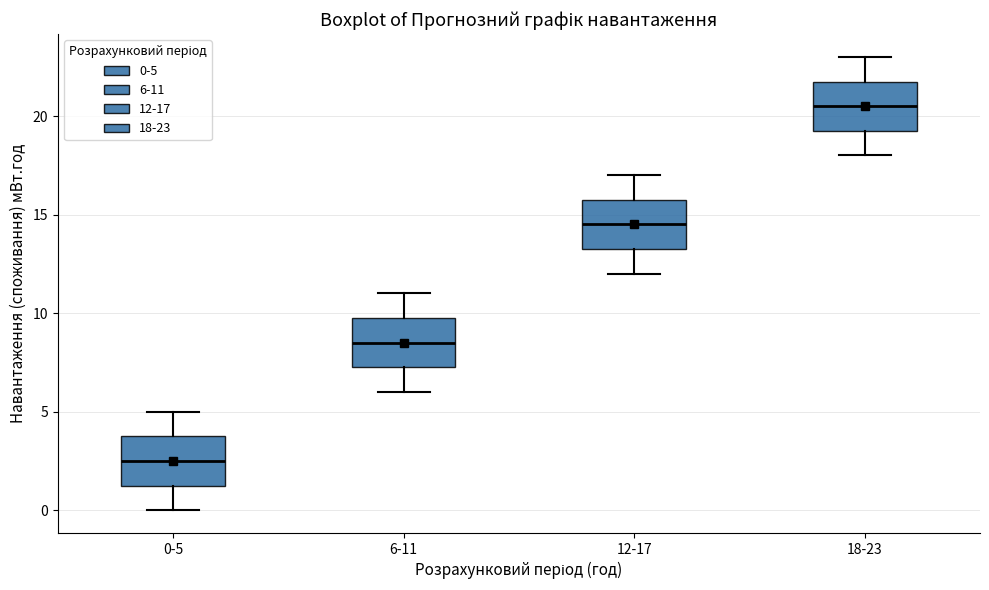

Where is the upper edge of the box for 6-11 on the y-axis? The values are not printed on the chart, so give them approximately, as read against the axis.

10.0